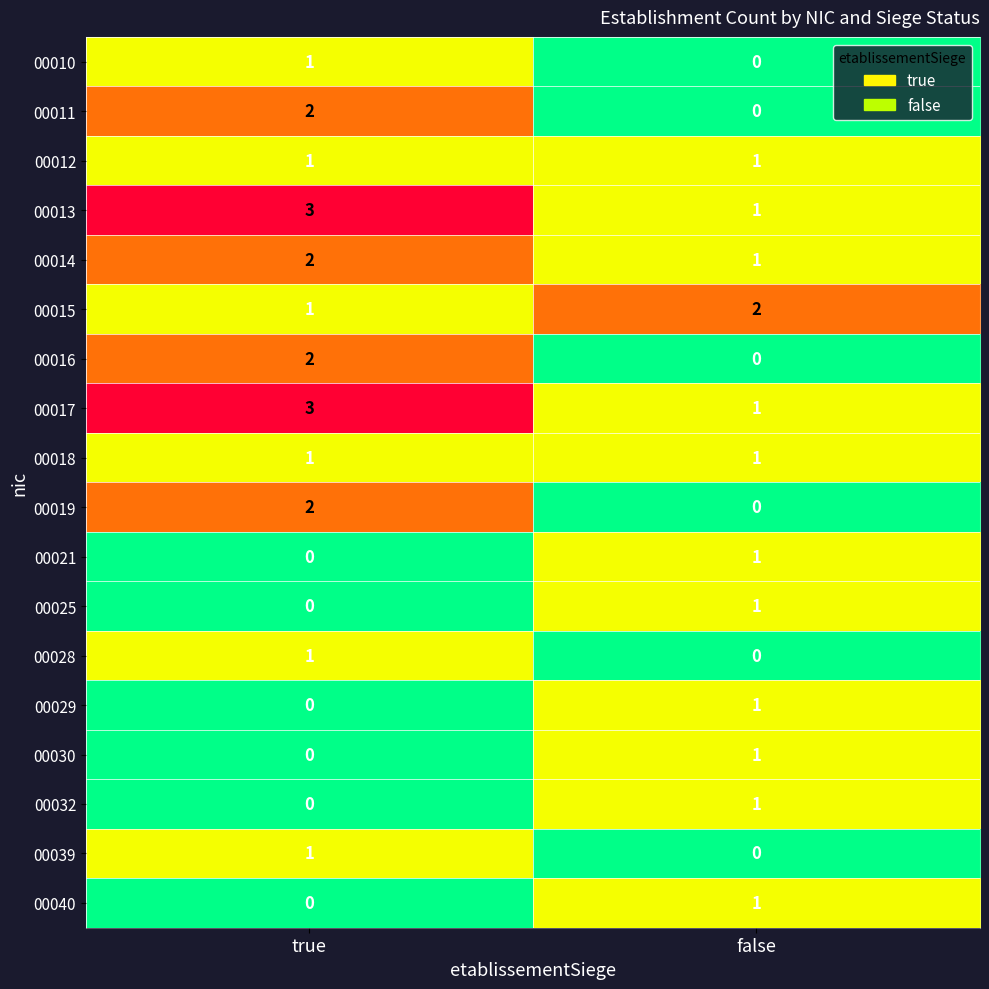

What is the difference between the highest and lowest values at true?

3